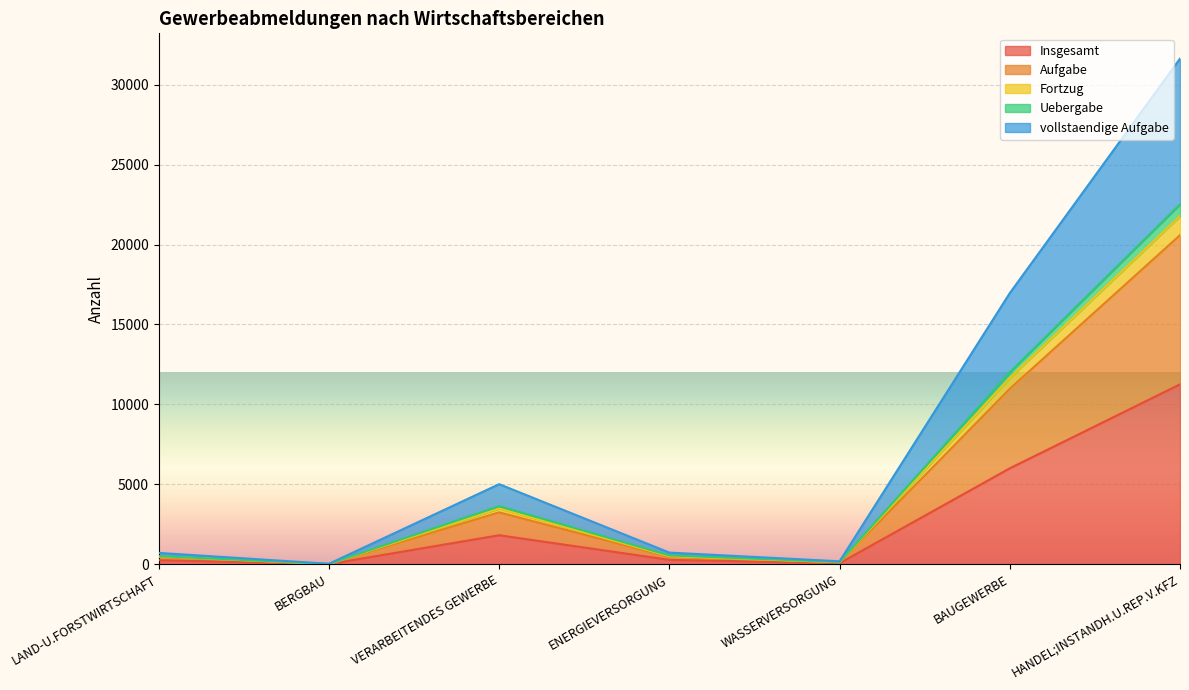

Reading left to right, extract all data points from this chart.

Insgesamt: LAND-U.FORSTWIRTSCHAFT=257	BERGBAU=13	VERARBEITENDES GEWERBE=1820	ENERGIEVERSORGUNG=279	WASSERVERSORGUNG=71	BAUGEWERBE=6007	HANDEL;INSTANDH.U.REP.V.KFZ=11258
Aufgabe: LAND-U.FORSTWIRTSCHAFT=459	BERGBAU=23	VERARBEITENDES GEWERBE=3249	ENERGIEVERSORGUNG=462	WASSERVERSORGUNG=129	BAUGEWERBE=10980	HANDEL;INSTANDH.U.REP.V.KFZ=20587
Fortzug: LAND-U.FORSTWIRTSCHAFT=494	BERGBAU=23	VERARBEITENDES GEWERBE=3491	ENERGIEVERSORGUNG=506	WASSERVERSORGUNG=132	BAUGEWERBE=11659	HANDEL;INSTANDH.U.REP.V.KFZ=21773
Uebergabe: LAND-U.FORSTWIRTSCHAFT=514	BERGBAU=26	VERARBEITENDES GEWERBE=3640	ENERGIEVERSORGUNG=558	WASSERVERSORGUNG=142	BAUGEWERBE=12014	HANDEL;INSTANDH.U.REP.V.KFZ=22516
vollstaendige Aufgabe: LAND-U.FORSTWIRTSCHAFT=715	BERGBAU=35	VERARBEITENDES GEWERBE=5014	ENERGIEVERSORGUNG=734	WASSERVERSORGUNG=190	BAUGEWERBE=16963	HANDEL;INSTANDH.U.REP.V.KFZ=31627